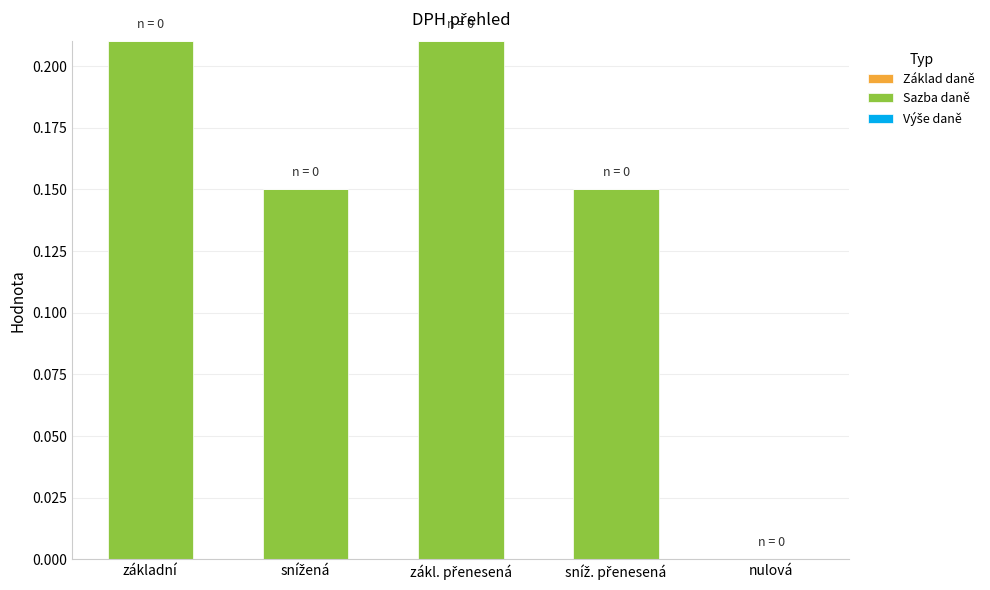

What is the sum of all values?

0.7